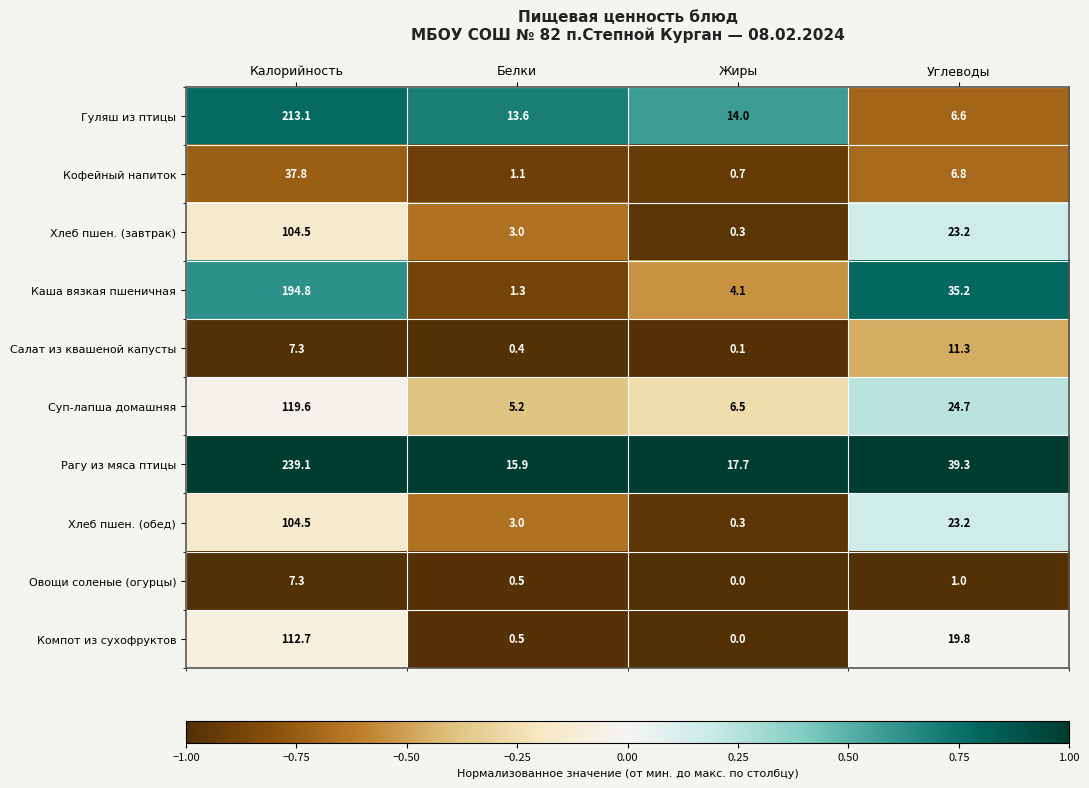

What is the highest value of the Кофейный напиток series?

37.8